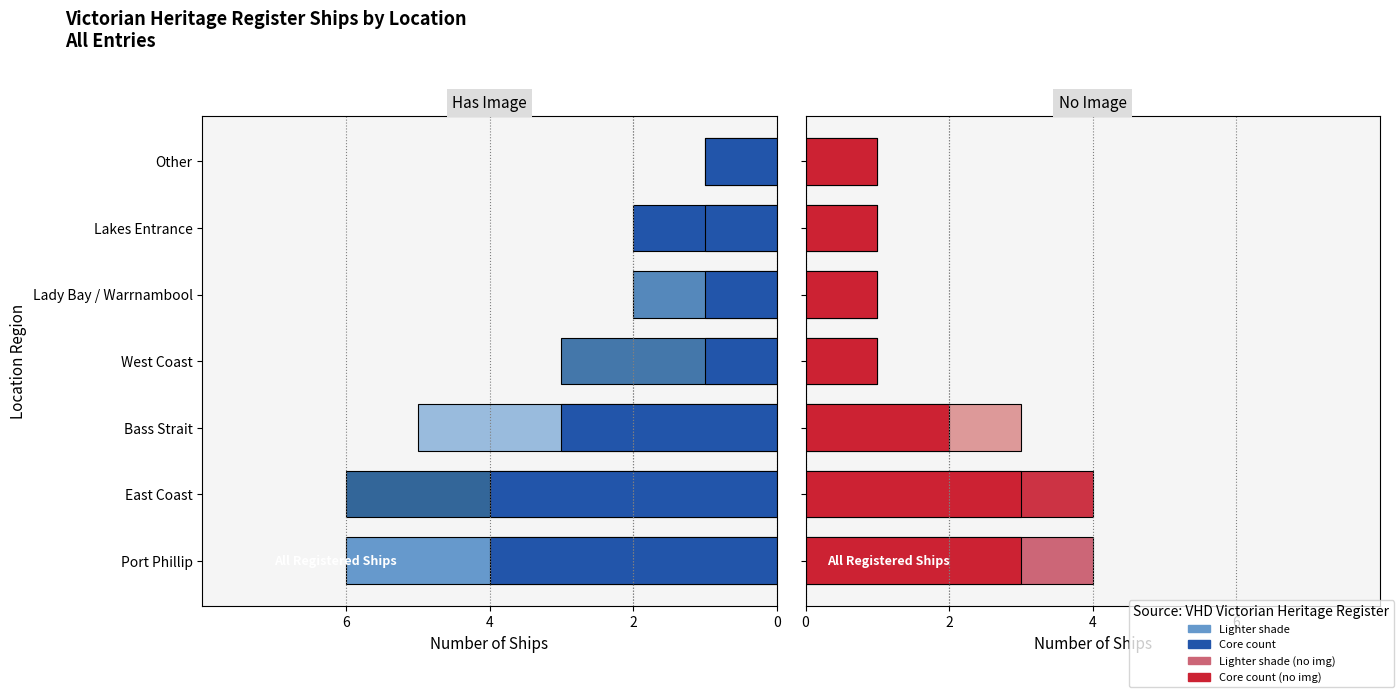

What is the smallest value displayed?

1